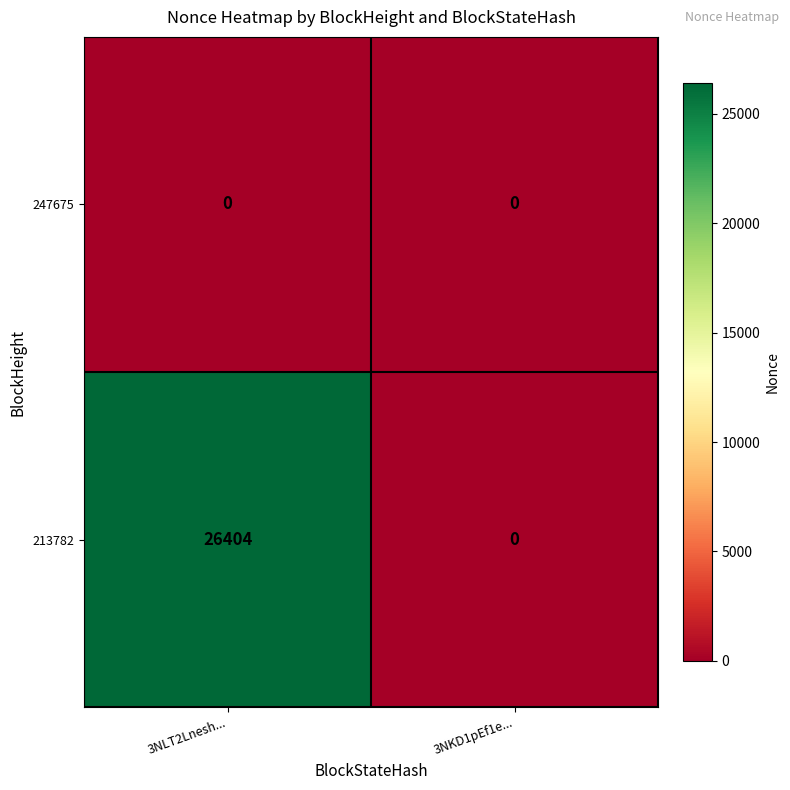

Which series changed the most between 3NLT2Lnesh... and 3NKD1pEf1e...?

213782